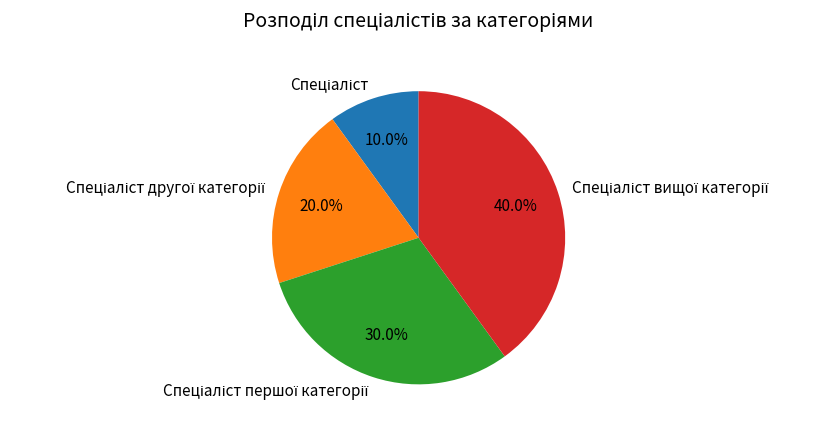

Does any single category account for the majority?

No